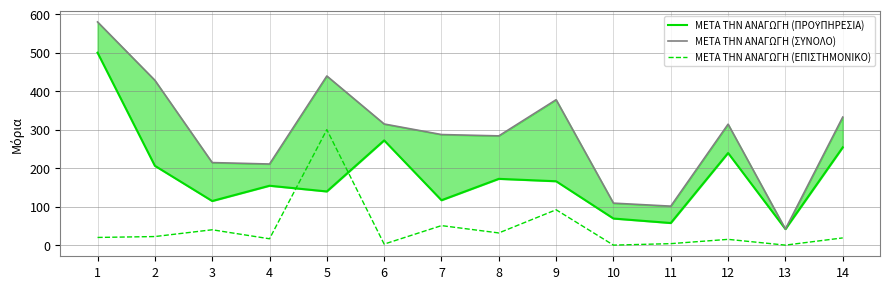

True or false: ΜΕΤΑ ΤΗΝ ΑΝΑΓΩΓΗ (ΣΥΝΟΛΟ) and ΜΕΤΑ ΤΗΝ ΑΝΑΓΩΓΗ (ΕΠΙΣΤΗΜΟΝΙΚΟ) intersect in this chart.

False